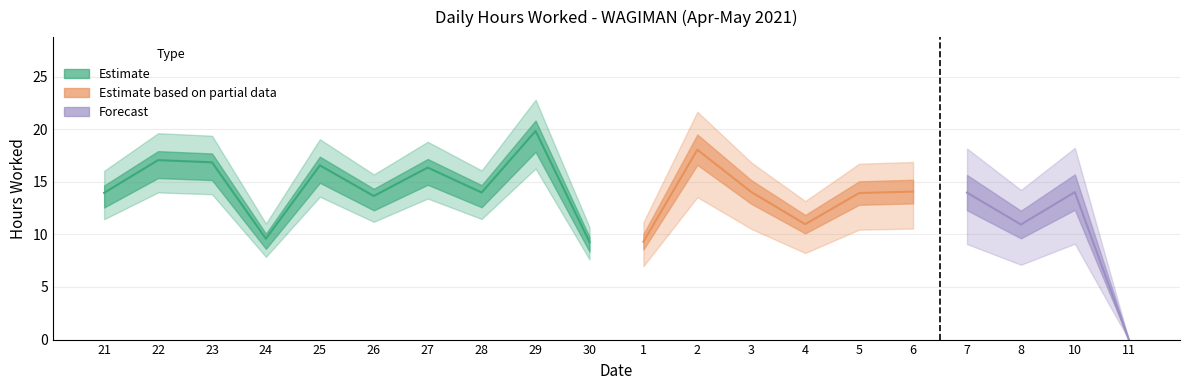

What is the sum of the values at 28 and 3?

28.0